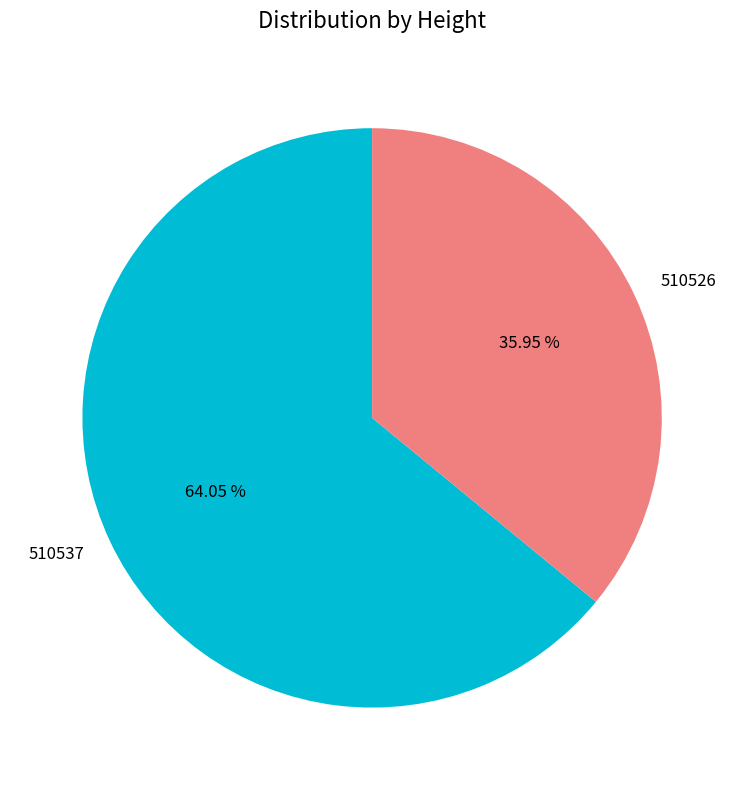

Do 510526 and 510537 together represent more than half of the pie?

Yes